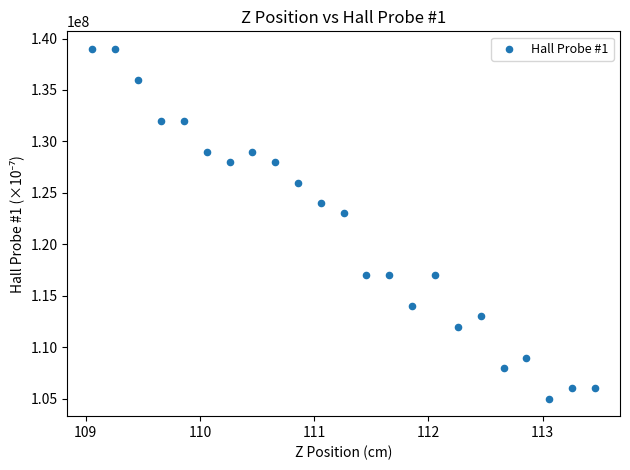

What is the range of X values (max minus min)?

4.4